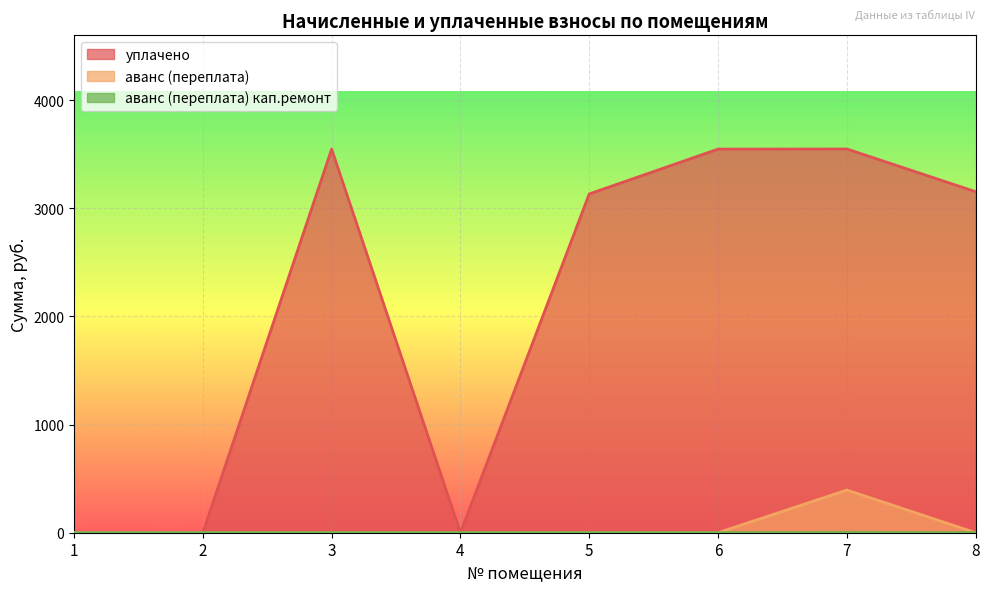

At which label is уплачено closest to 1774?

5